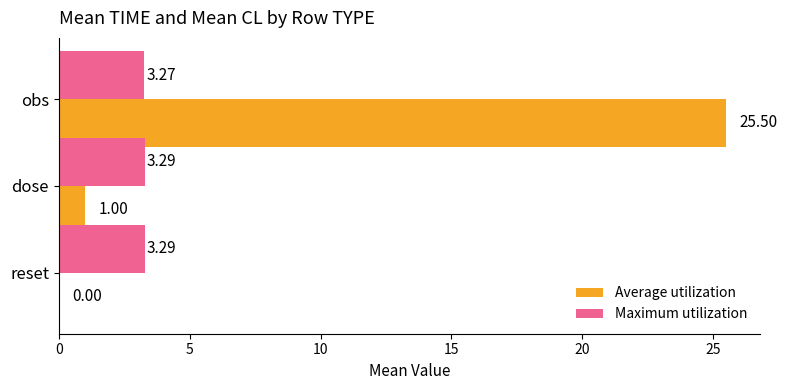

What is the sum of all Maximum utilization values?

9.8